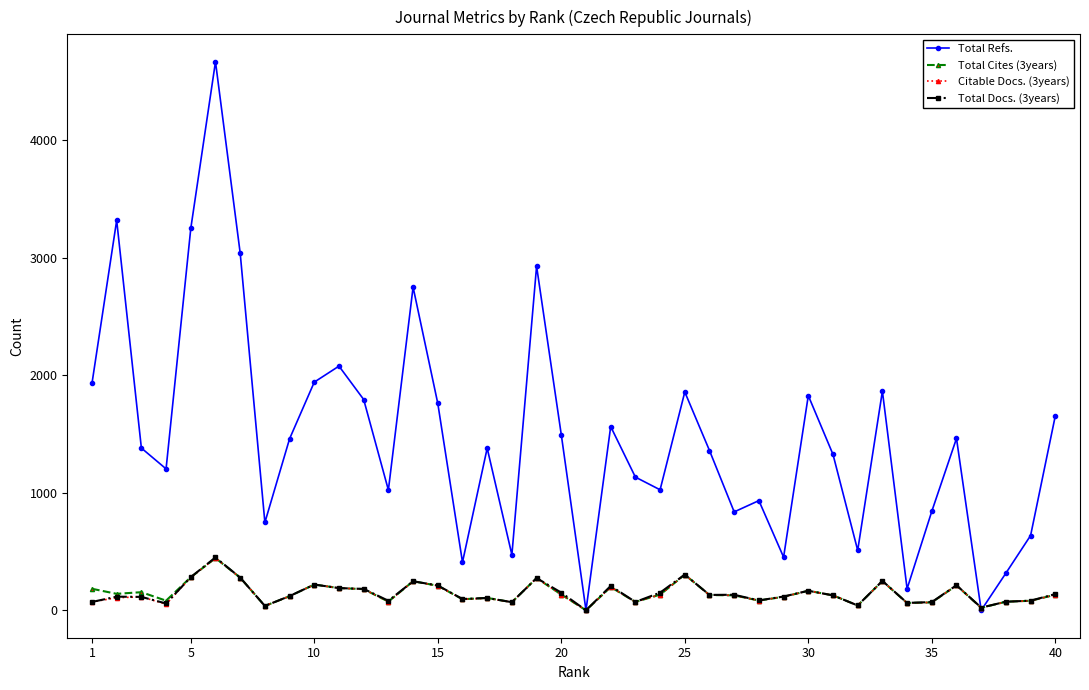

True or false: Total Cites (3years) has more than 0 interior local peaks.

True